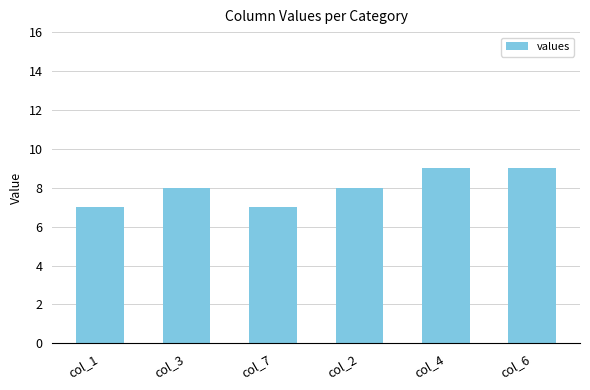

What is the value of the 2nd bar from the left?

8